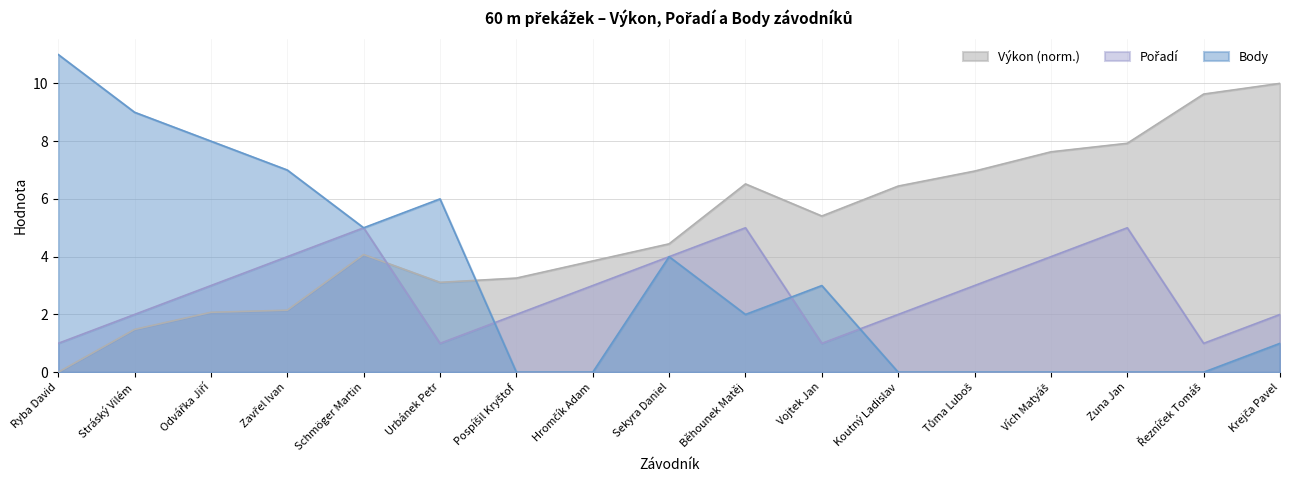

True or false: Body has a value of 5.0 at Schmöger Martin.

True